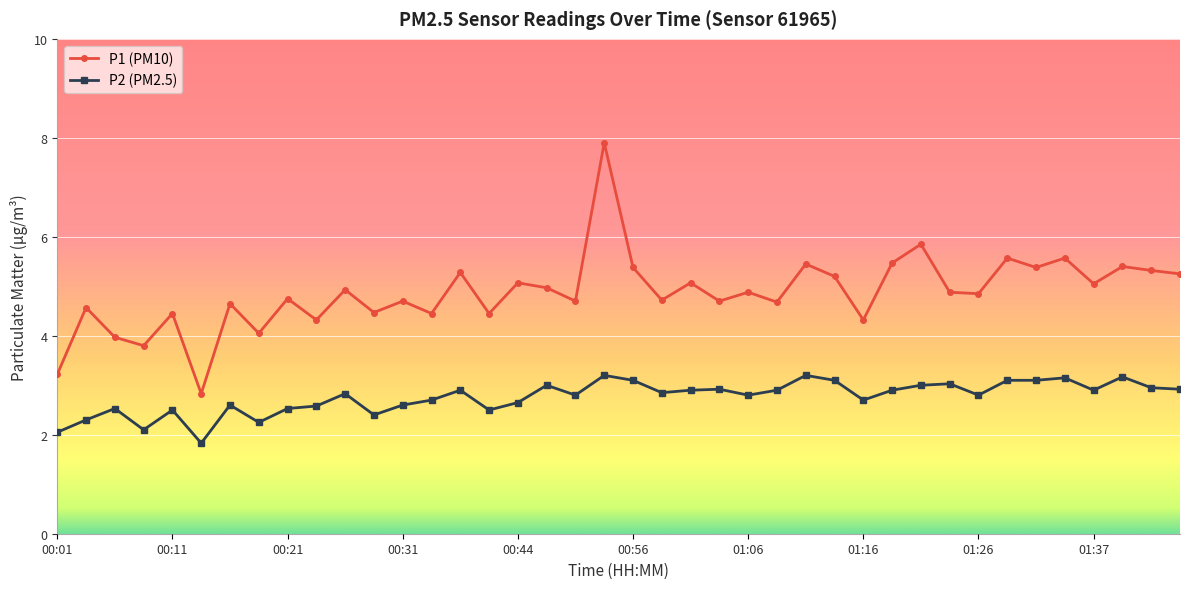

Which series has the widest spread of values?

P1 (PM10)